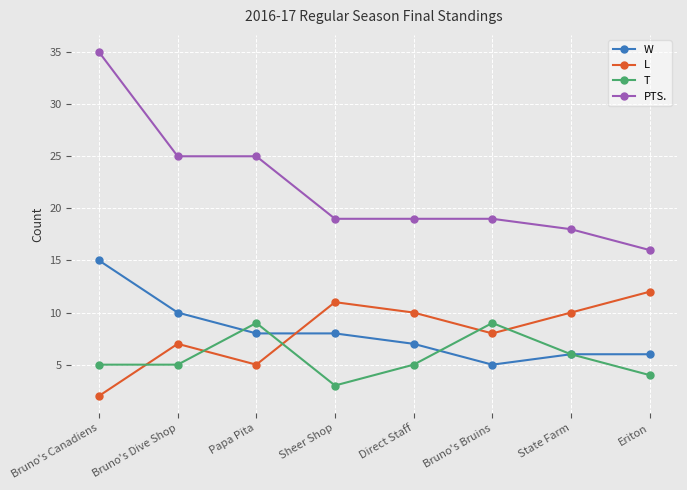

True or false: W has a value of 7 at Direct Staff.

True